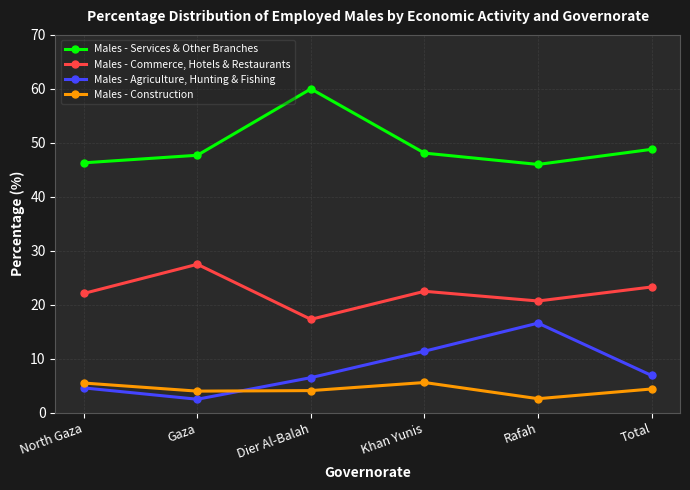

The Males - Services & Other Branches series shows 60.0 at Dier Al-Balah. True or false?

True